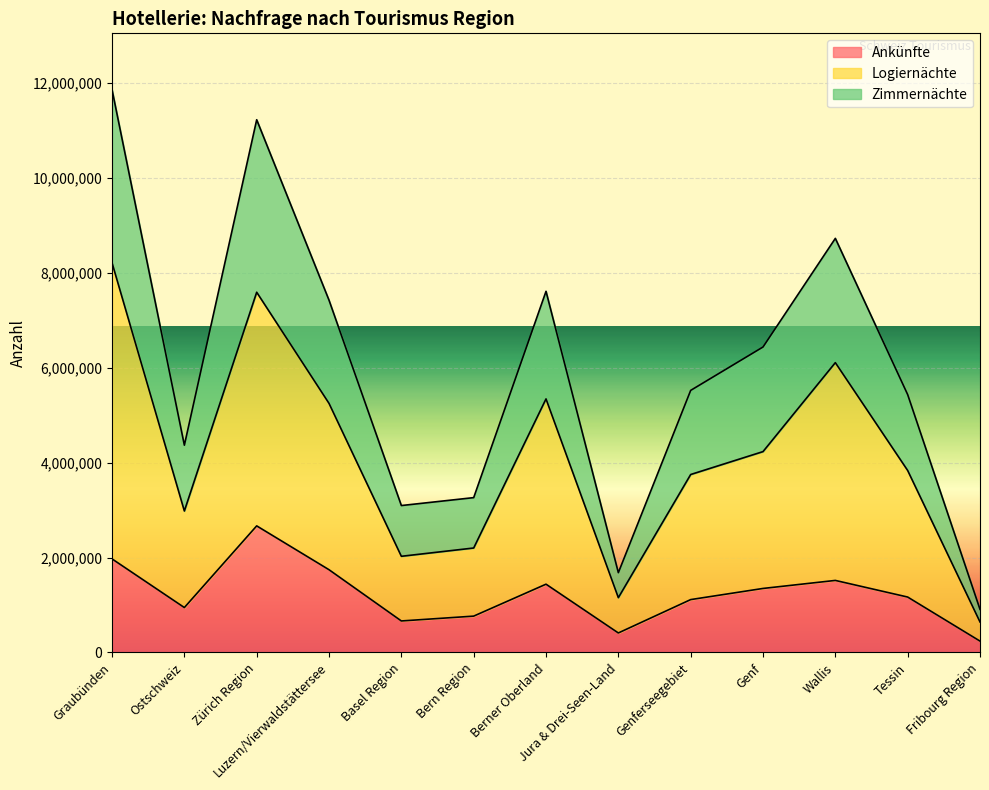

Which has a higher value, Jura & Drei-Seen-Land or Tessin?

Tessin